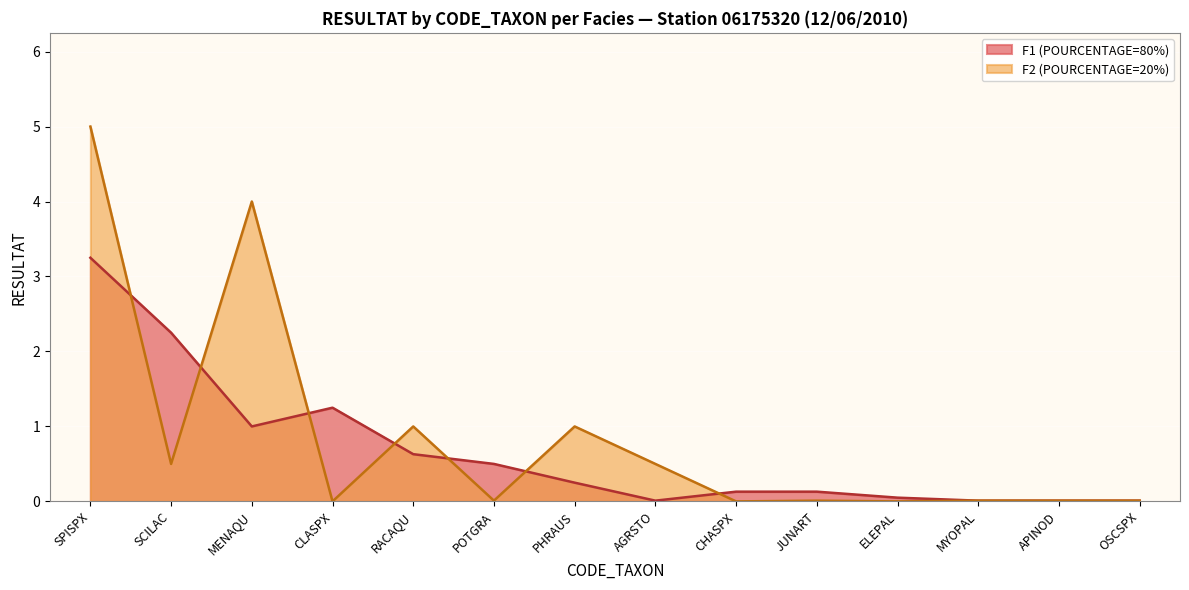

What is the label of the 14th point from the left?

OSCSPX